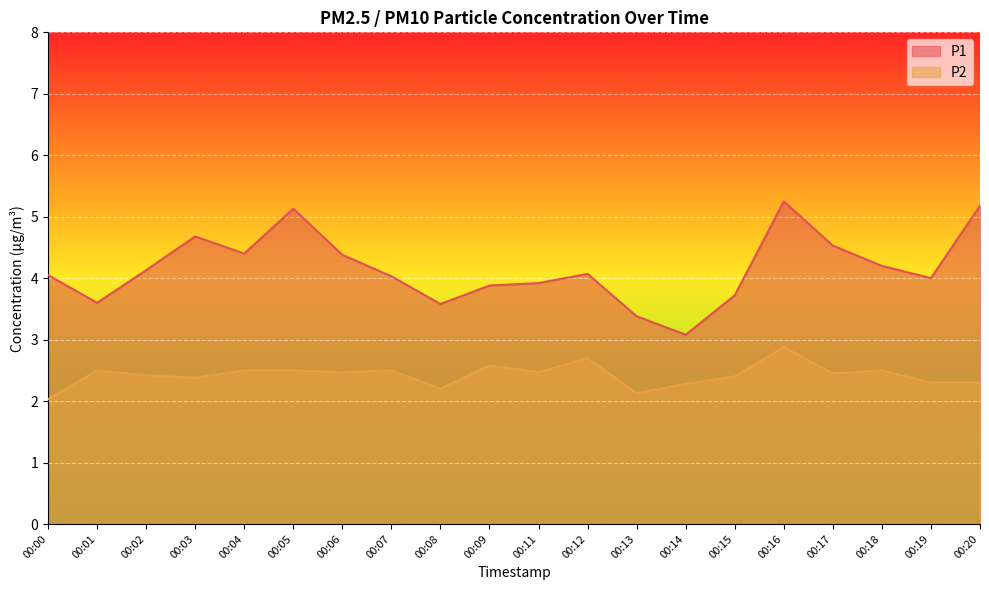

Which series changed the most between 00:00 and 00:14?

P1